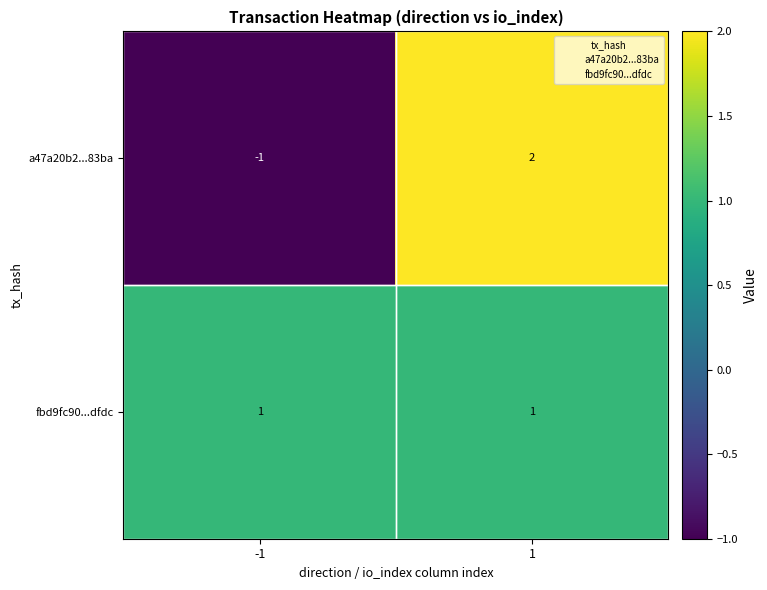

True or false: fbd9fc90...dfdc has a value of 1 at 1.

True